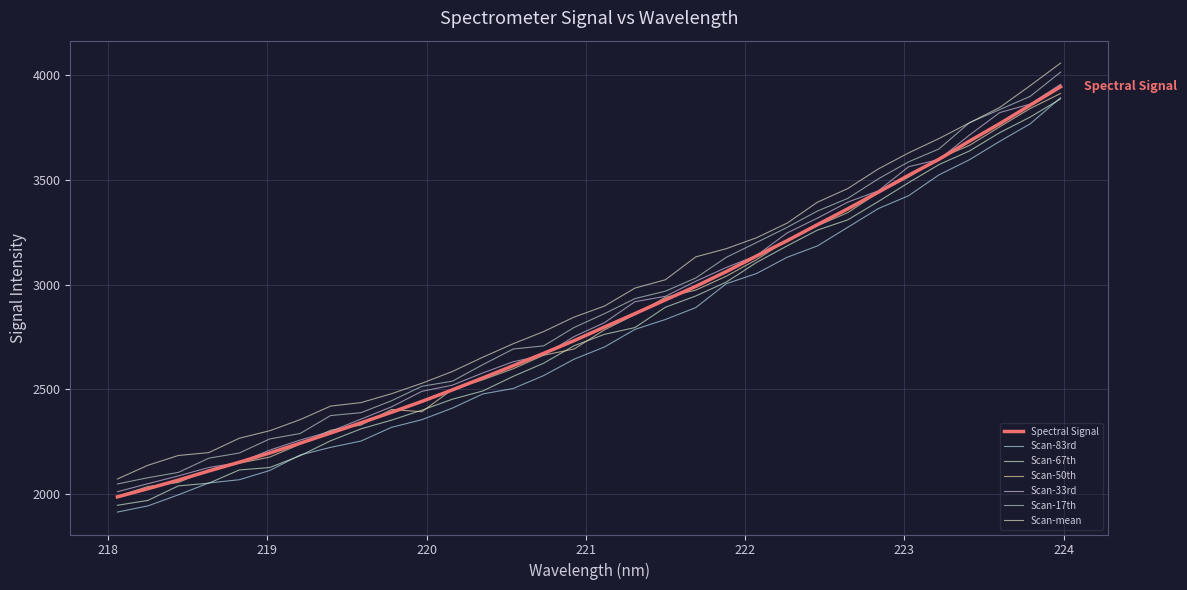

Does the chart display data point markers on the line(s)?

No